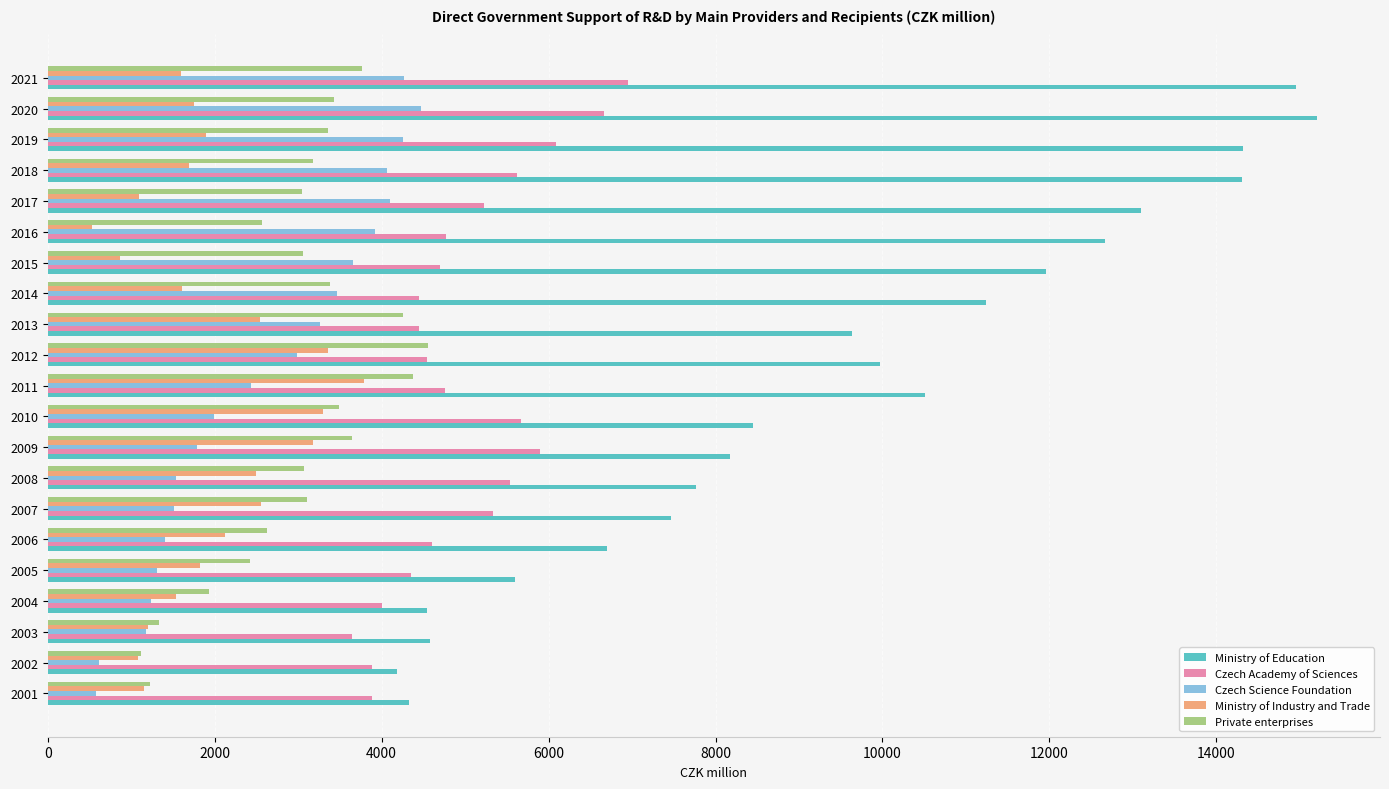

How many data points in Czech Academy of Sciences are above 4755?

11